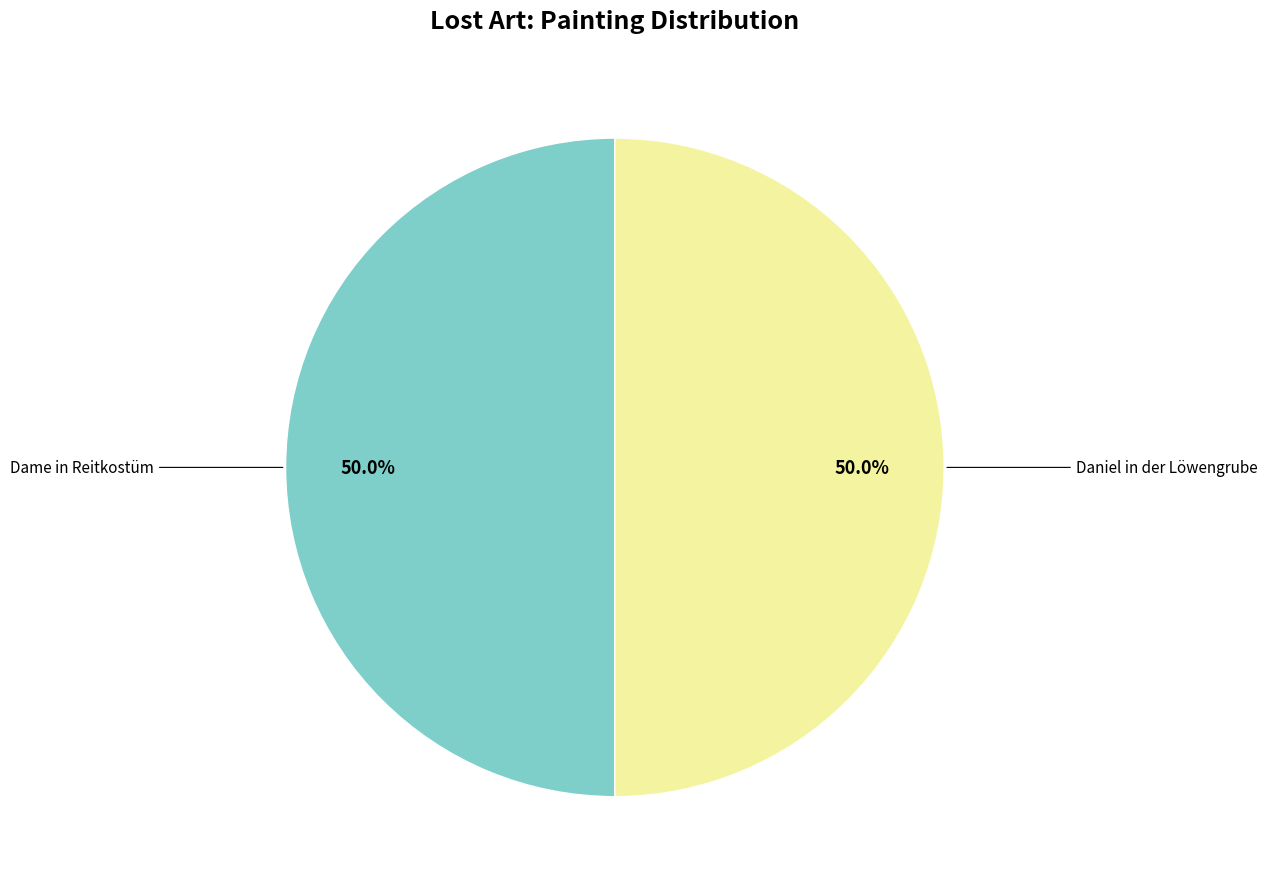

How many slices are in this pie chart?

2